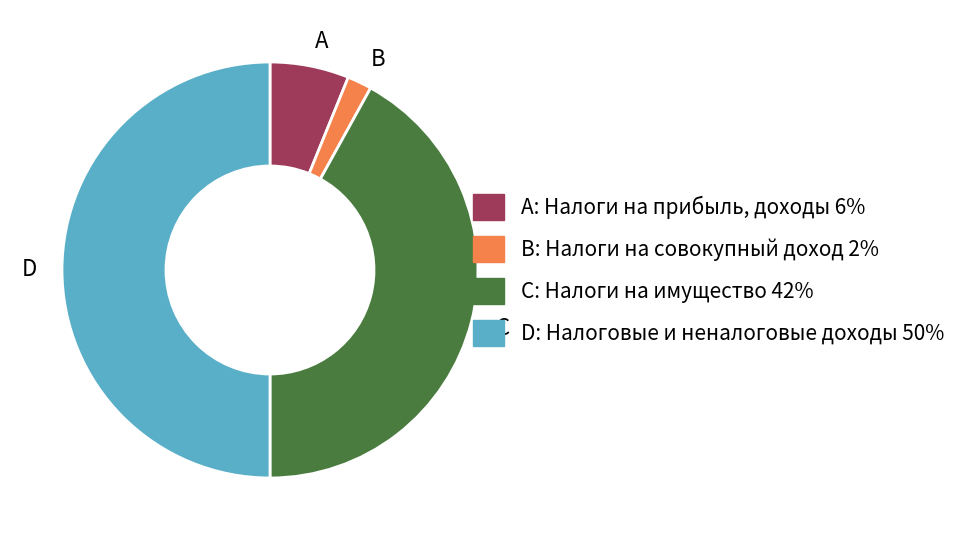

Does B represent more than half of the total?

No